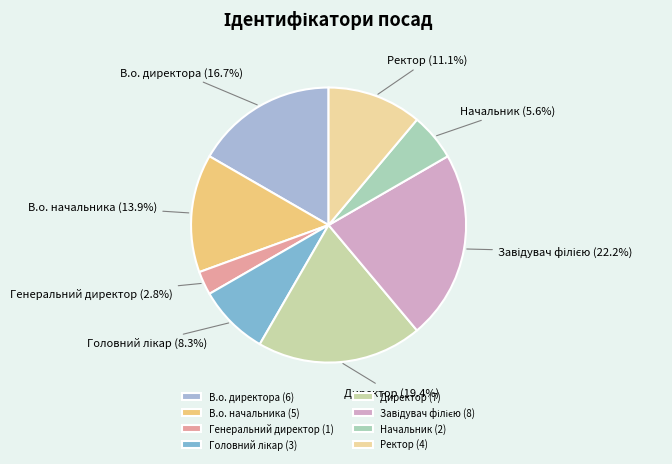

Is Генеральний директор the majority of the pie?

No